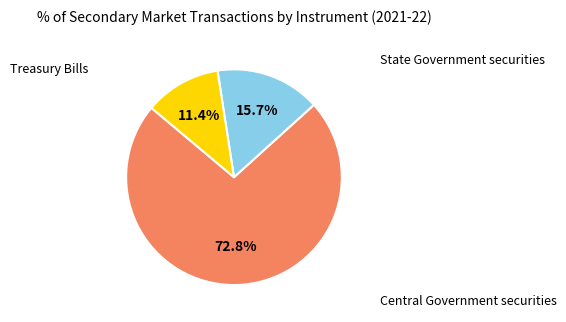

Which has a higher value, State Government securities or Treasury Bills?

State Government securities